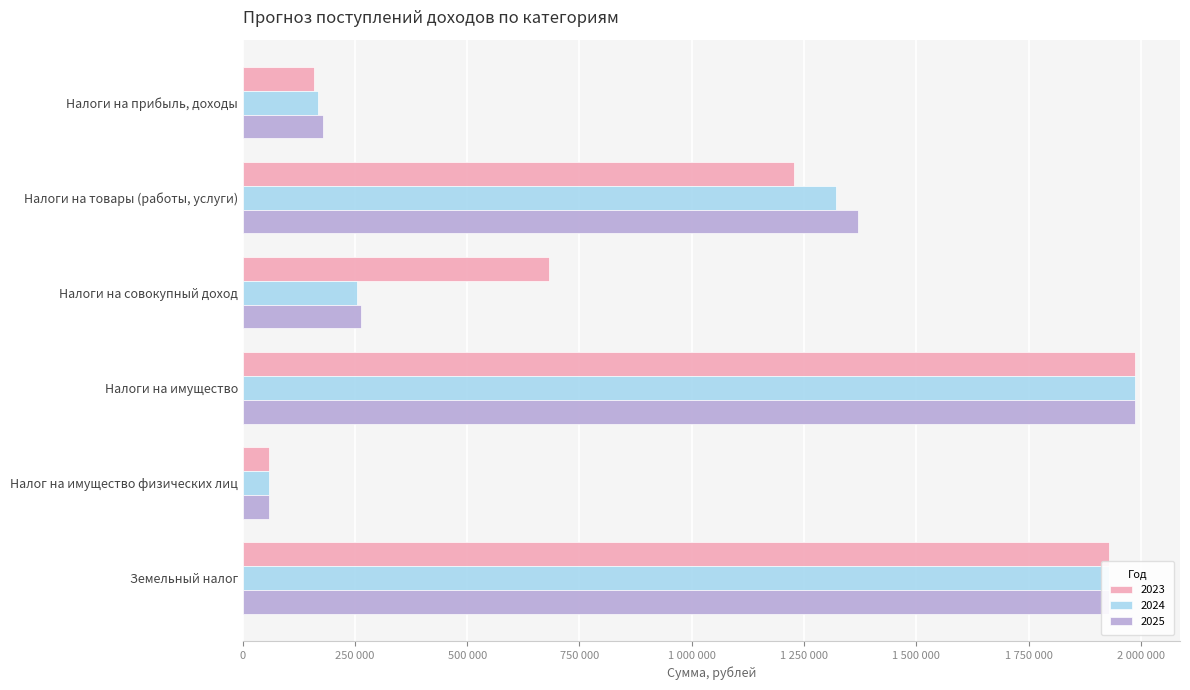

What are all the series names shown in the legend?

2023, 2024, 2025